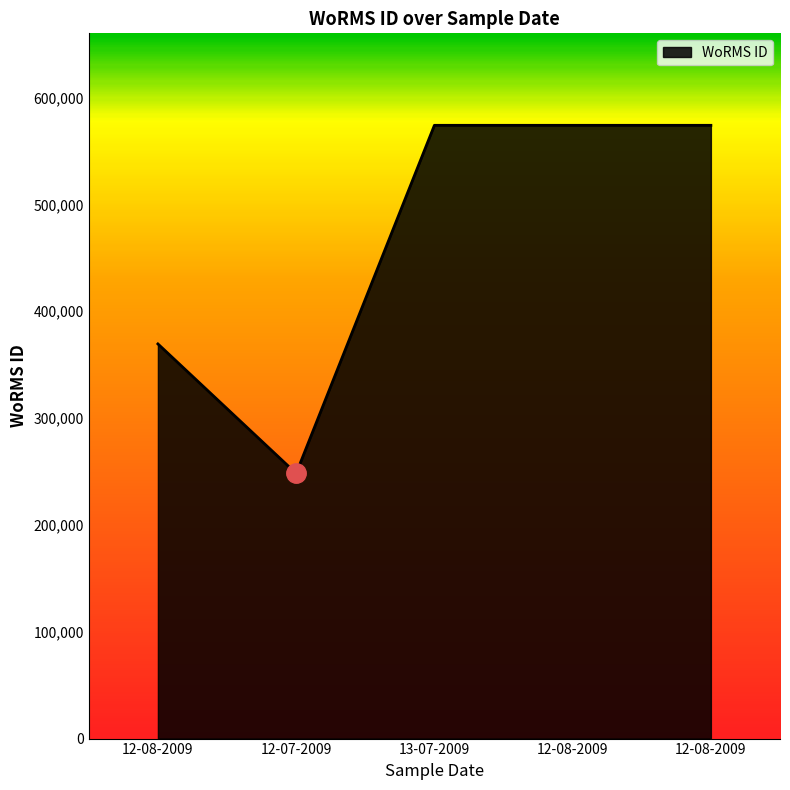

Is it true that the value at 12-08-2009 is 573932?

True